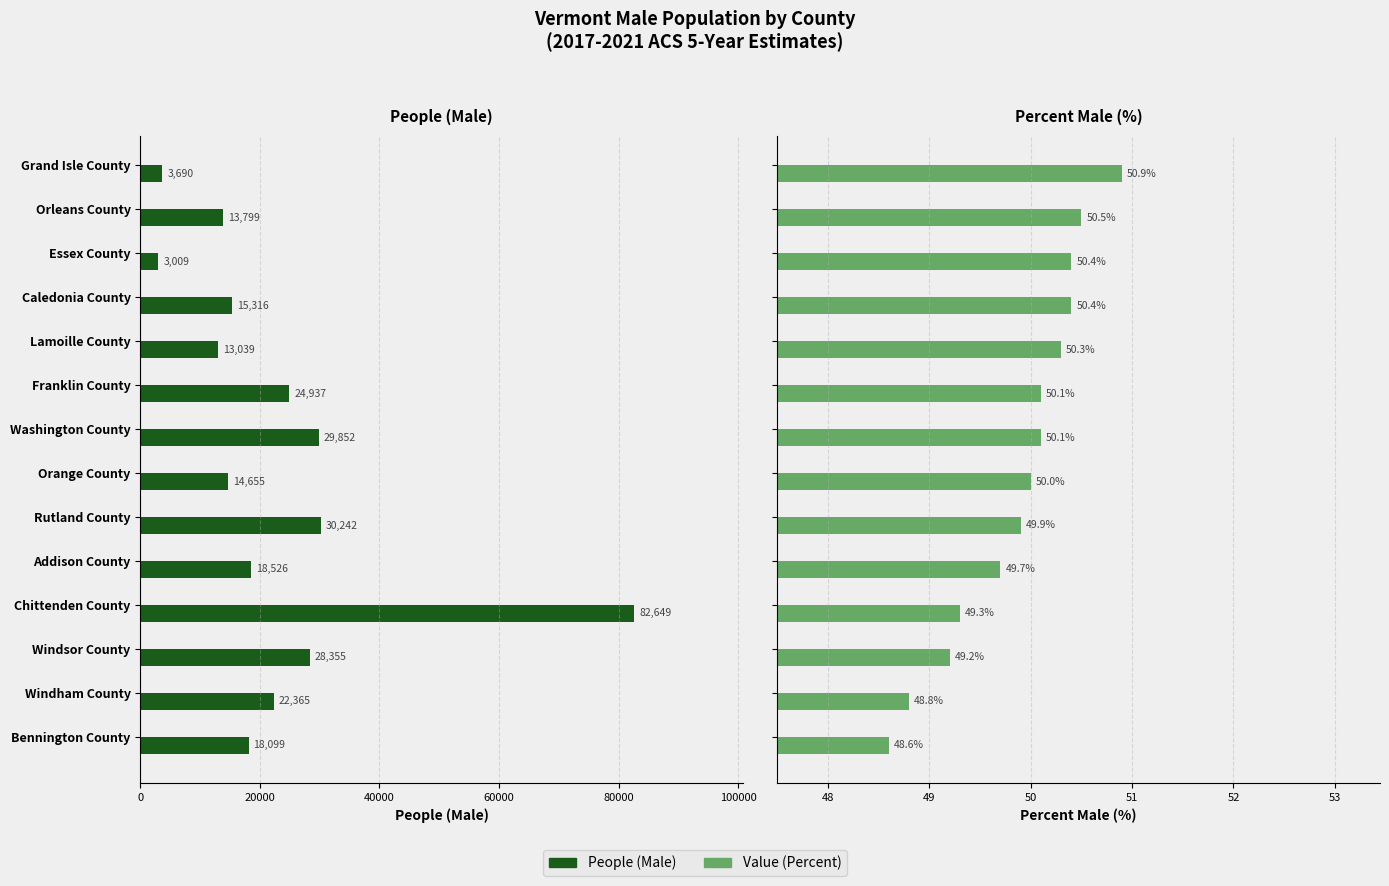

Is the value of Value (Percent) at Windham County greater than the value of People (Male) at Grand Isle County?

No